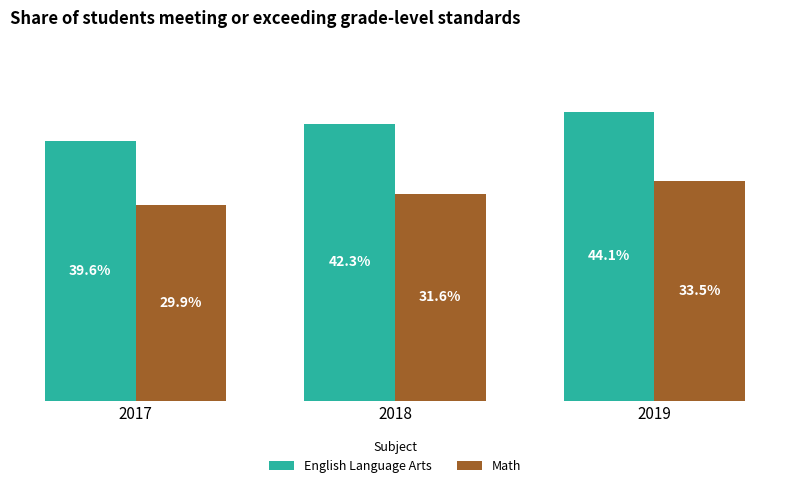

Between 2018 and 2019, which series saw the biggest shift?

Math